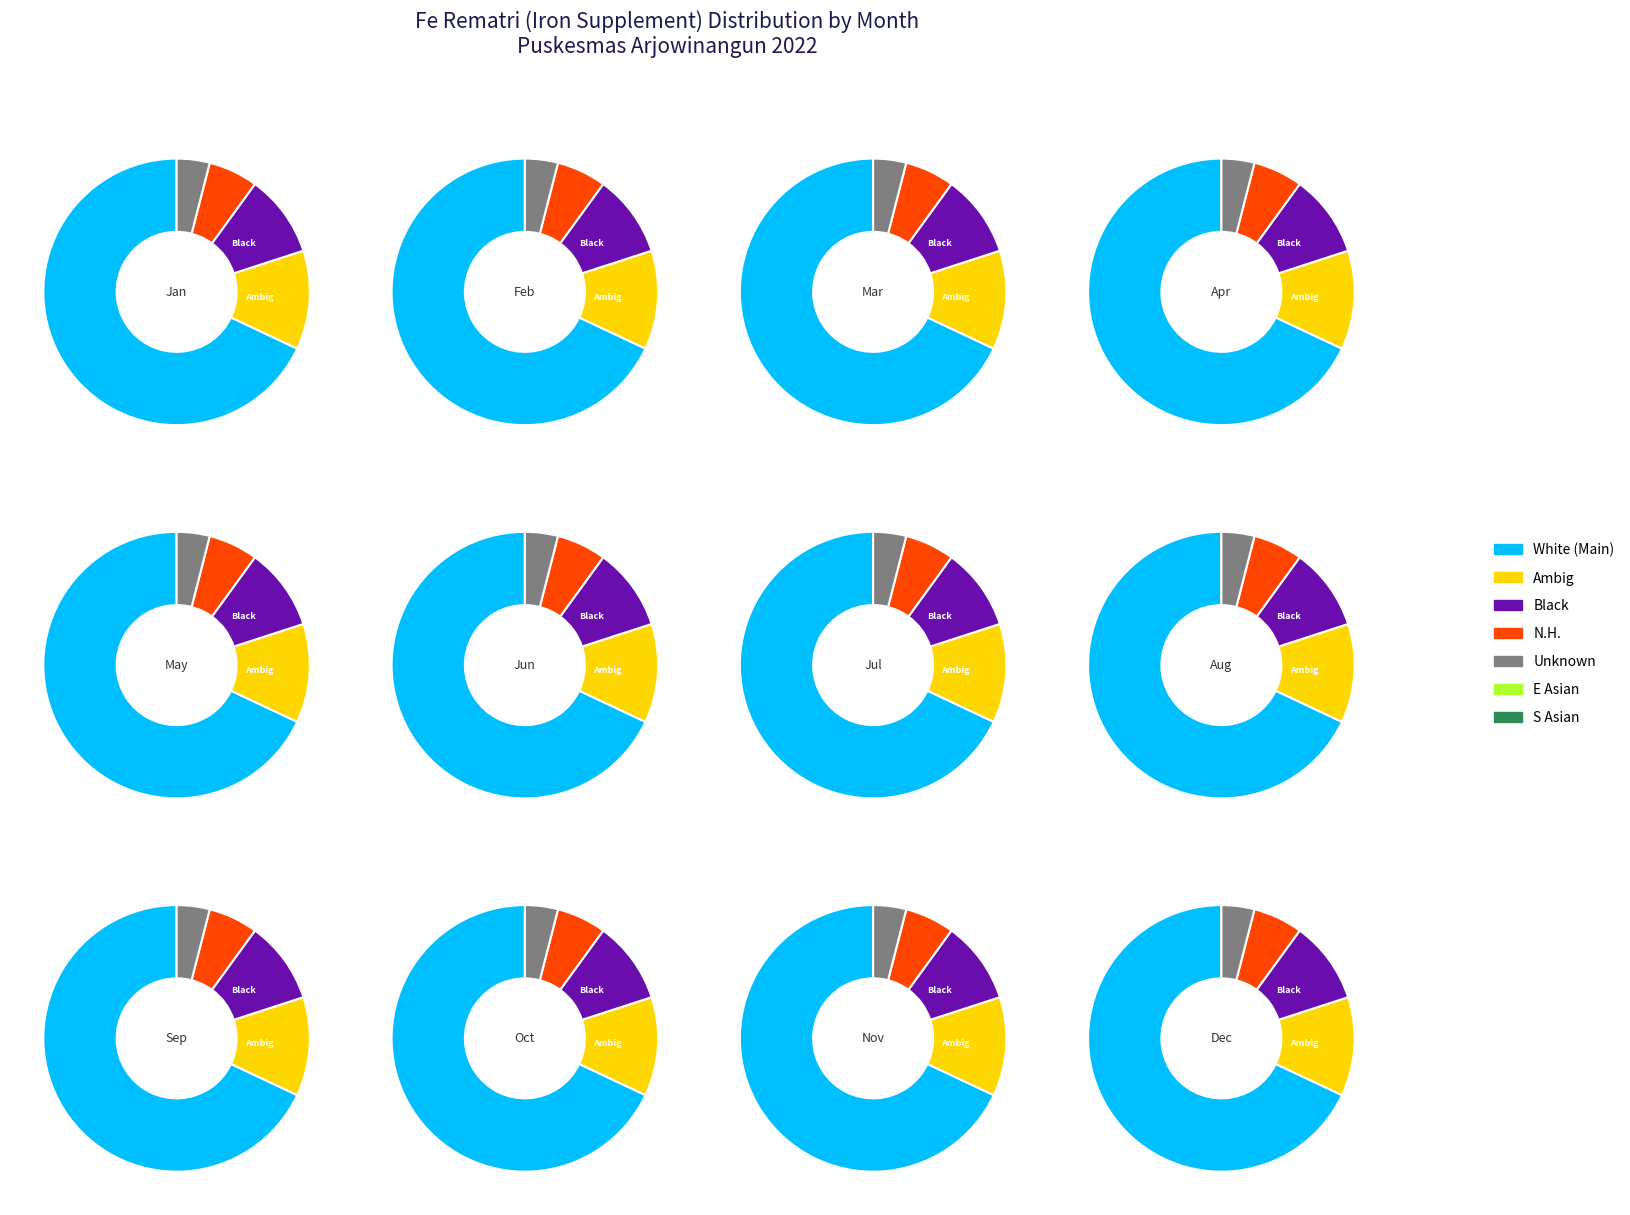

The 2 slice represents 21% of the pie. True or false?

False